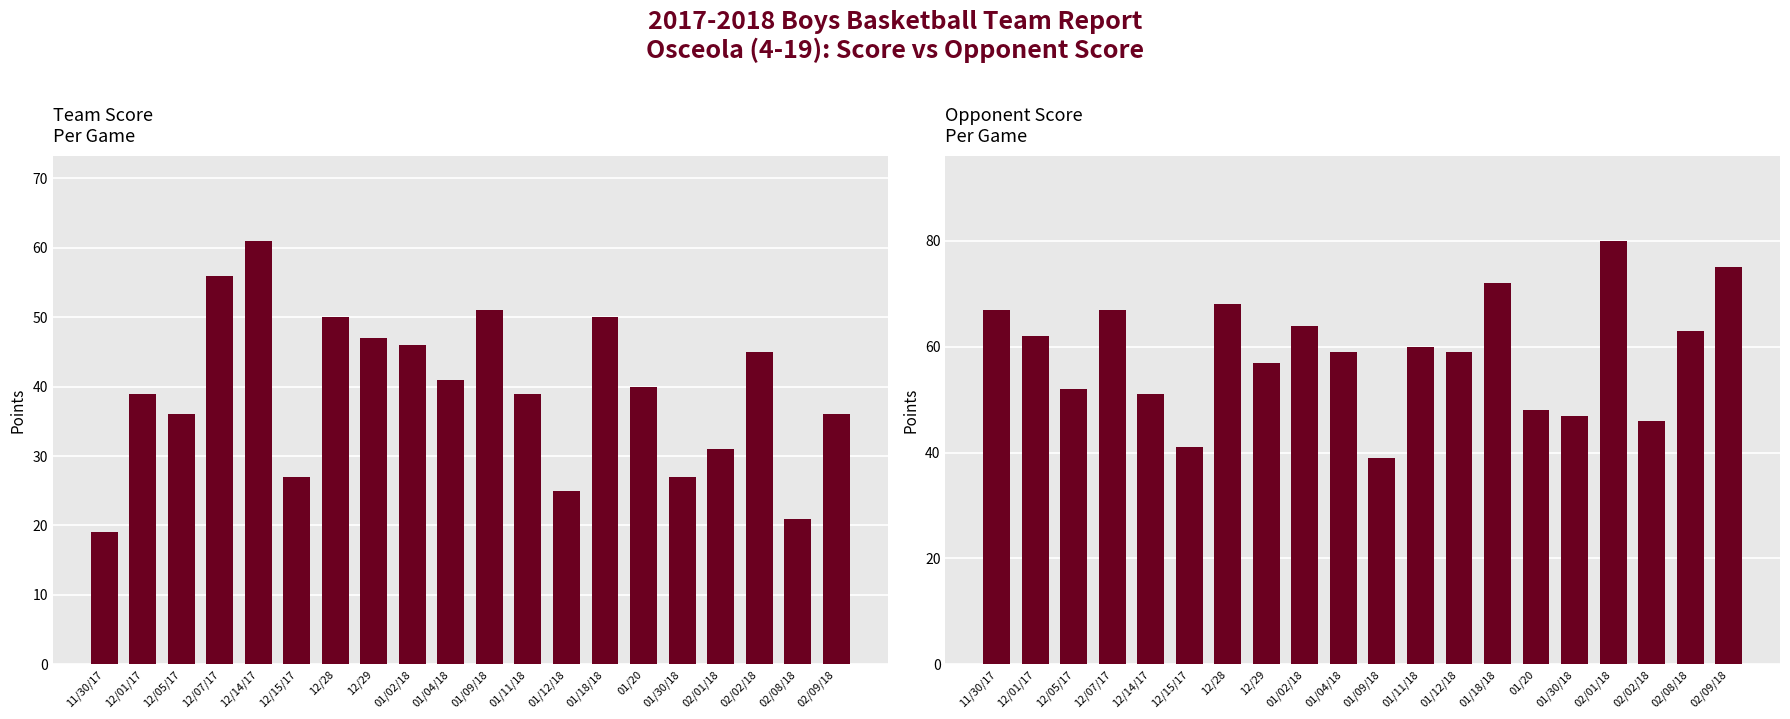

What is the sum of all SCORE values?

787